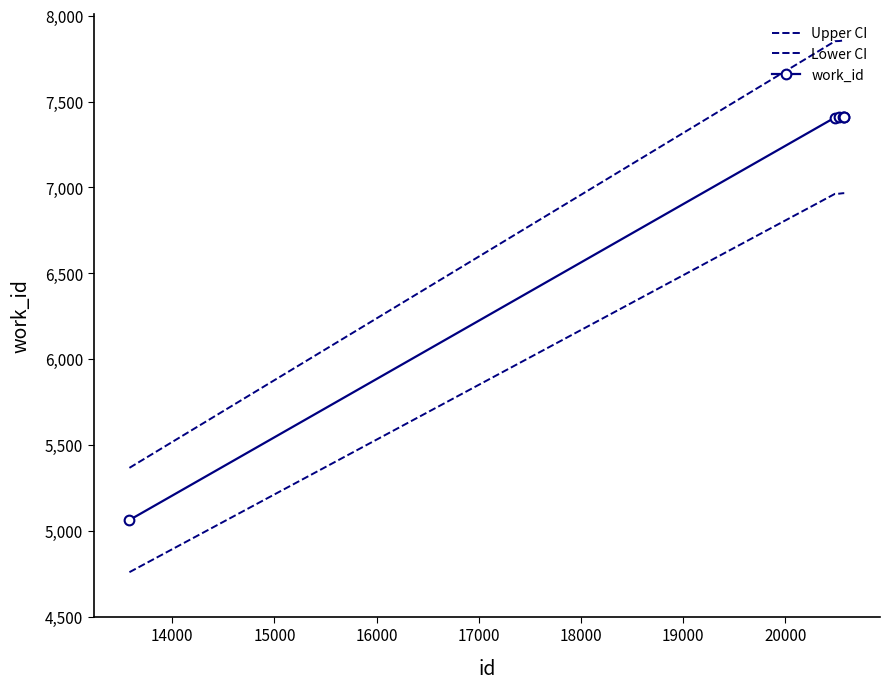

Which series has the largest total across all categories?

Upper CI